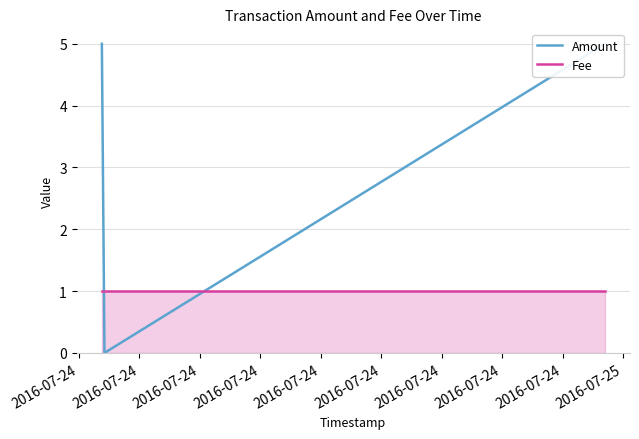

How many values in Amount are above zero?

2